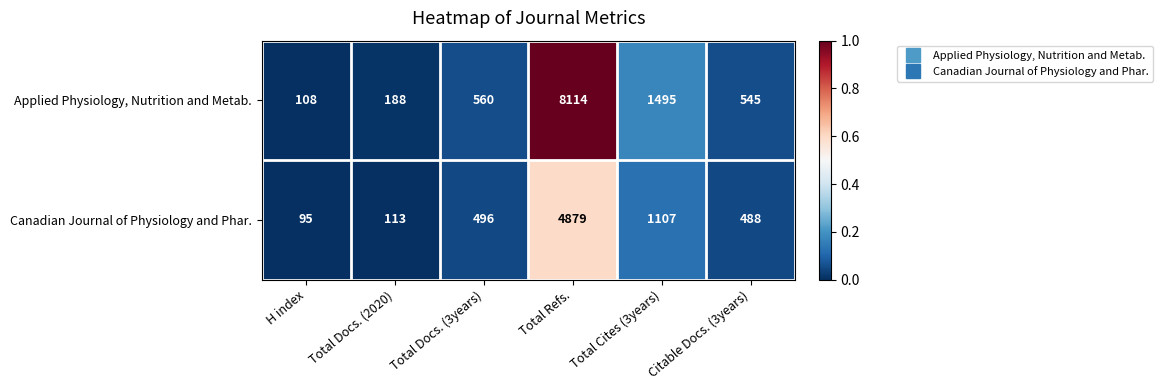

Which series has the widest spread of values?

Applied Physiology, Nutrition and Metab.